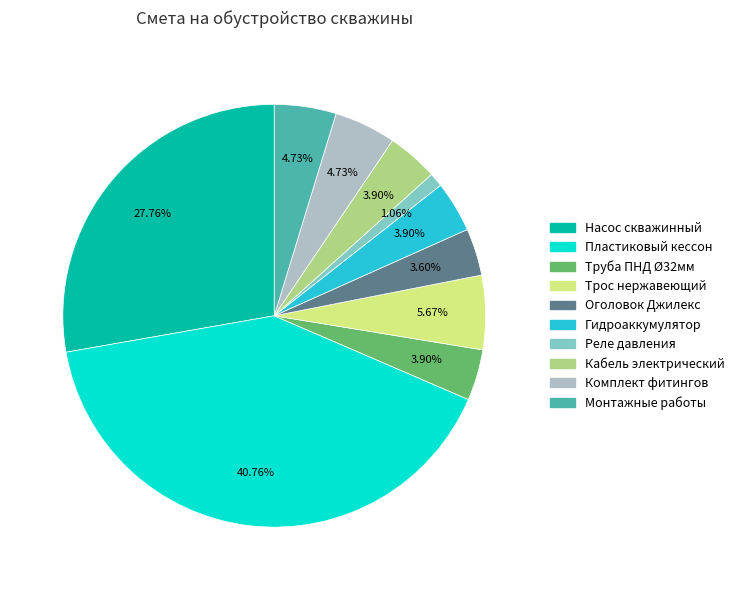

To the nearest percent, what portion does Реле давления represent?

1%